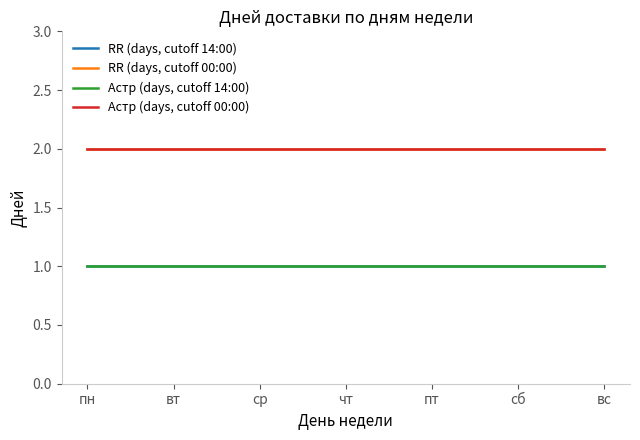

Does the chart have visible grid lines?

No